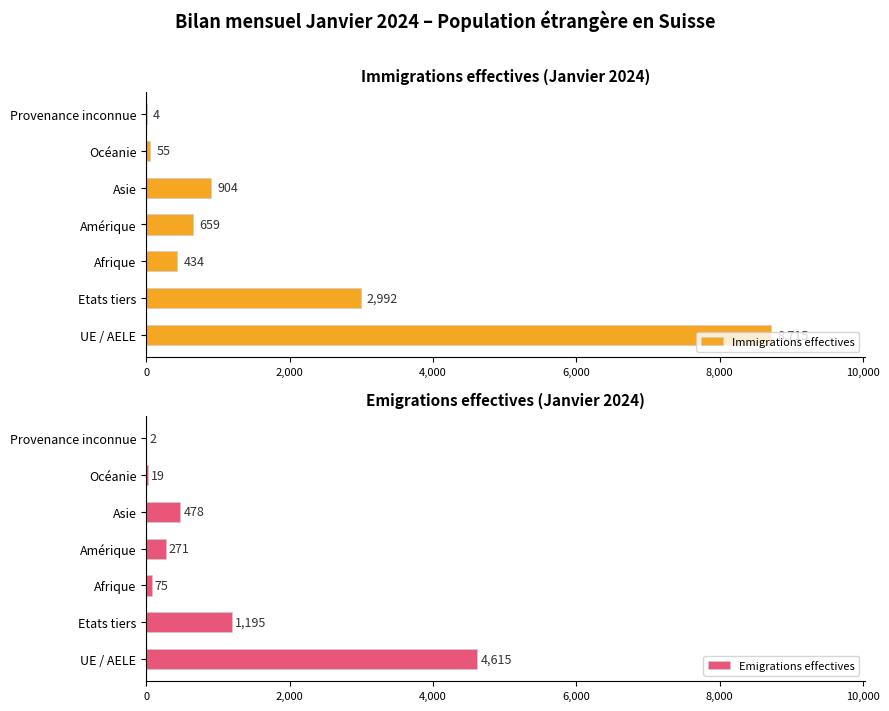

Reading right to left, what are all the values shown in this chart?

Immigrations effectives: 4	55	904	659	434	2992	8715
Emigrations effectives: 2	19	478	271	75	1195	4615